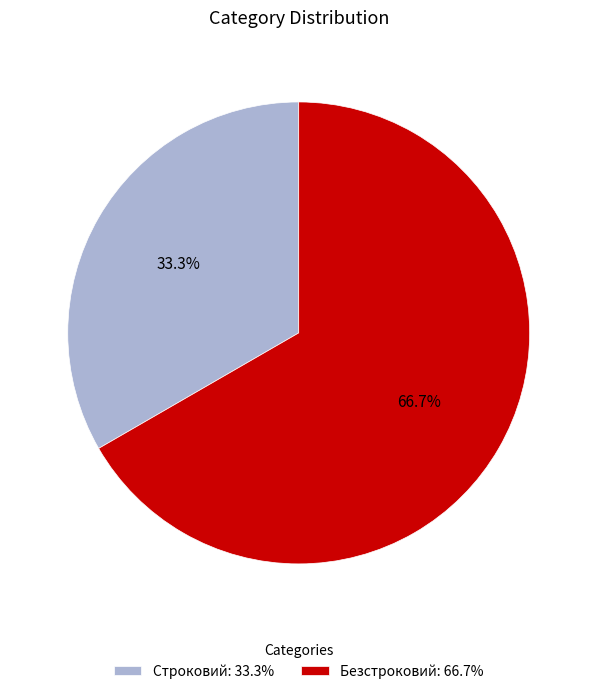

Between Безстроковий: 66.7% and Строковий: 33.3%, which is larger?

Безстроковий: 66.7%